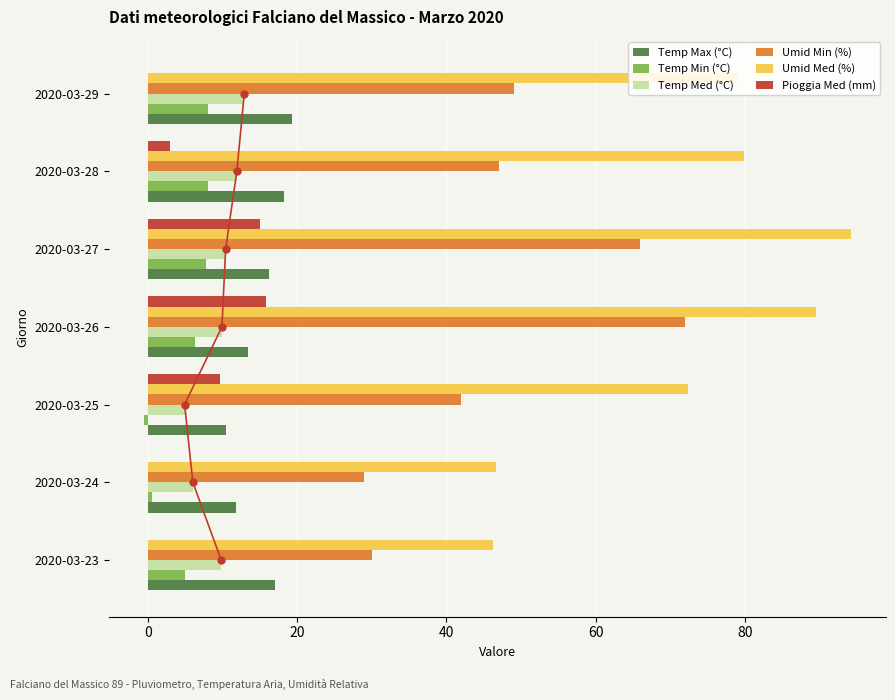

How many values in the Umid Med (%) series exceed 79?

4